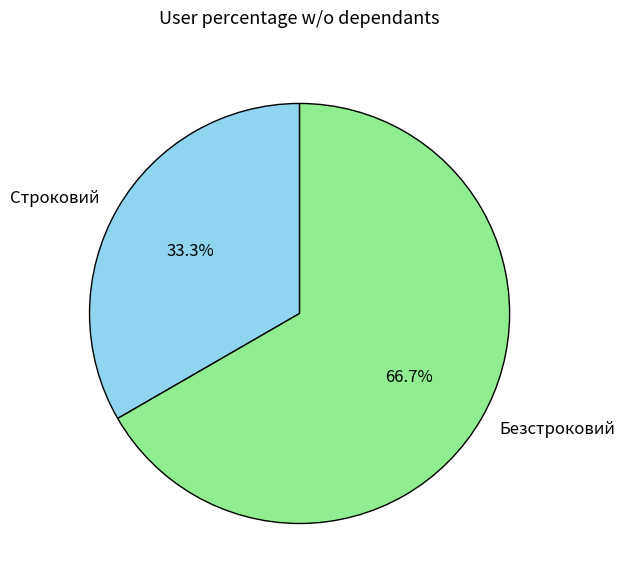

Rank the categories by value from highest to lowest.

Безстроковий, Строковий